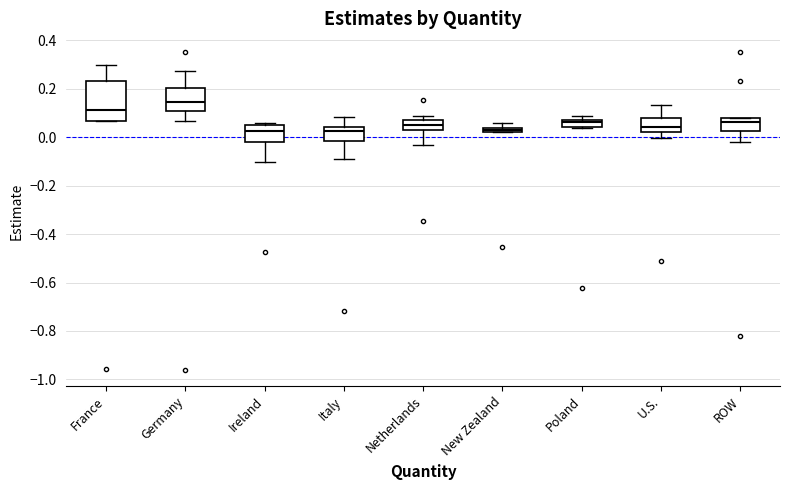

Comparing the boxes themselves (not the whiskers), which one is the tallest?

France